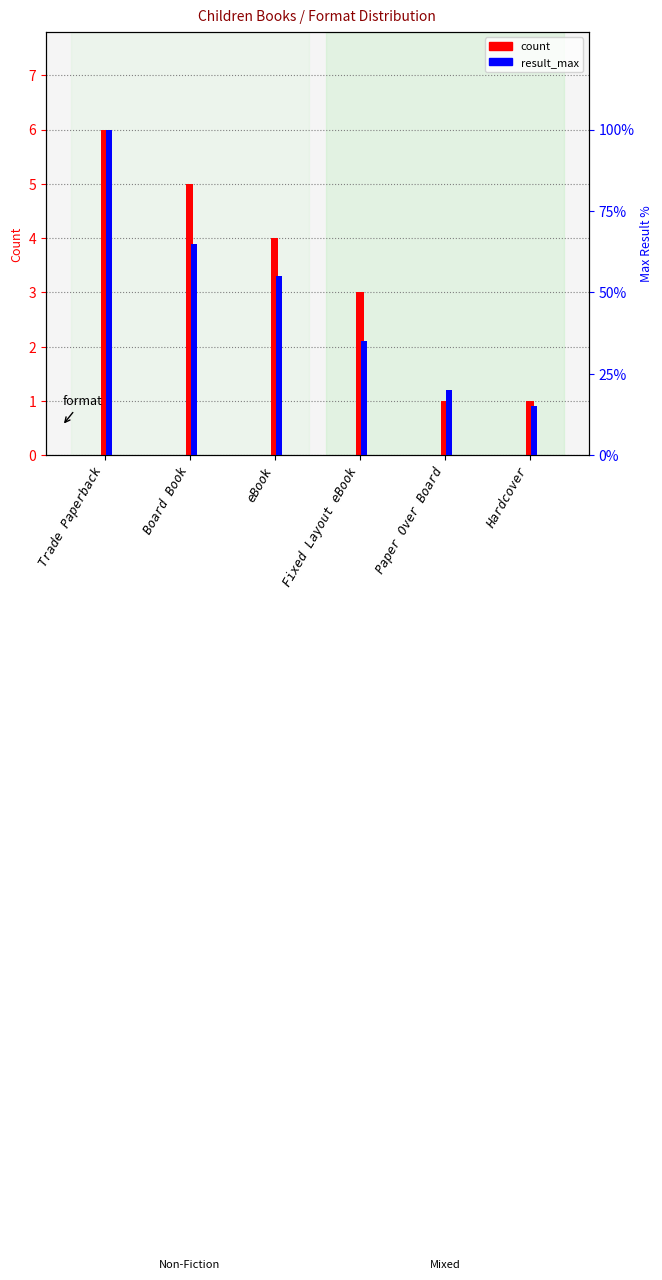

Which series changed the most between Trade Paperback and eBook?

result_max